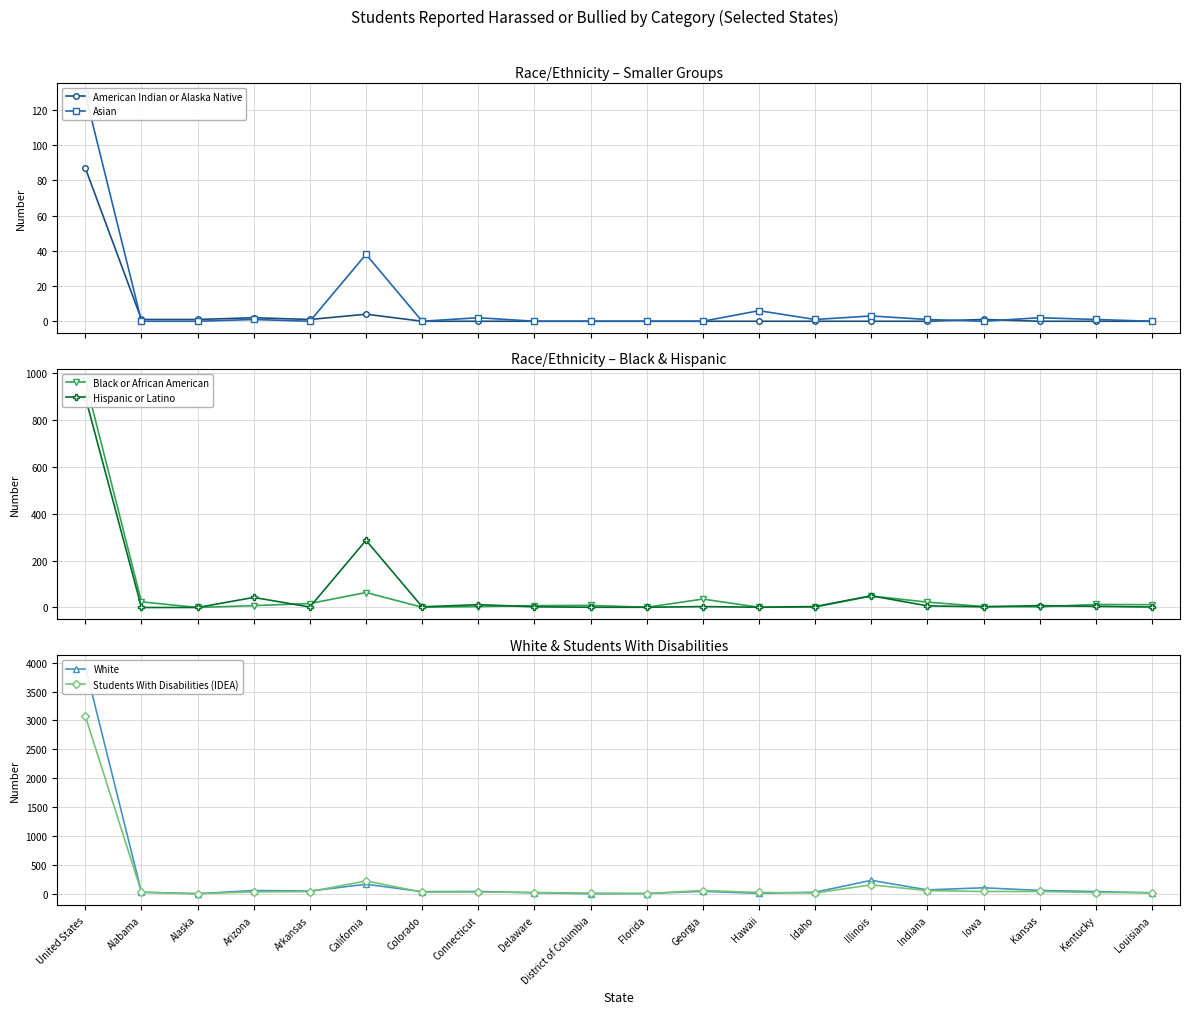

True or false: American Indian or Alaska Native has a value of 46 at District of Columbia.

False